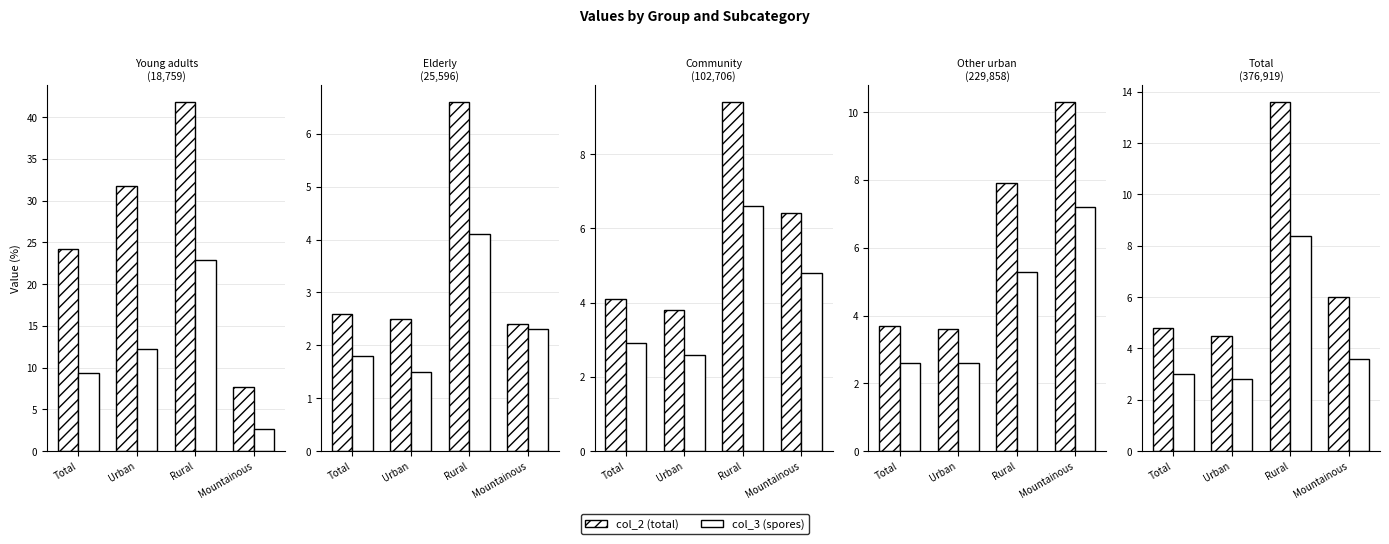

Rank the series at Rural from lowest to highest value.

col_3, col_2